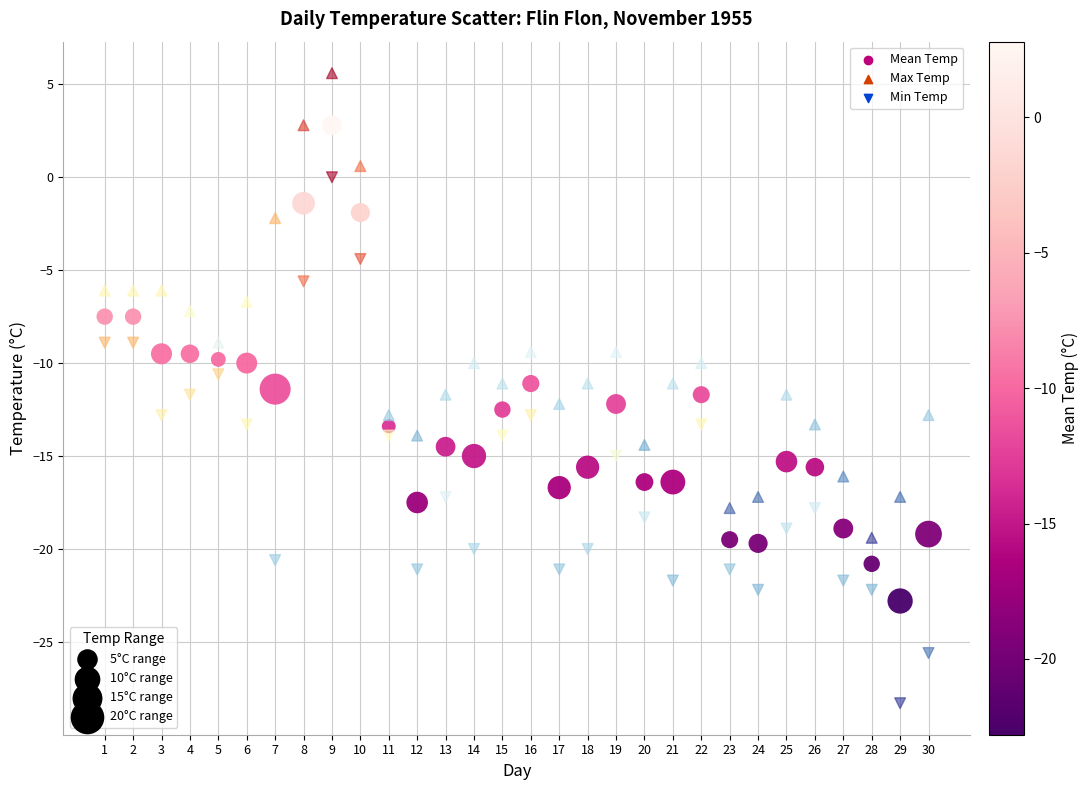

Across all data points, what is the range of X values (max minus min)?

29.0